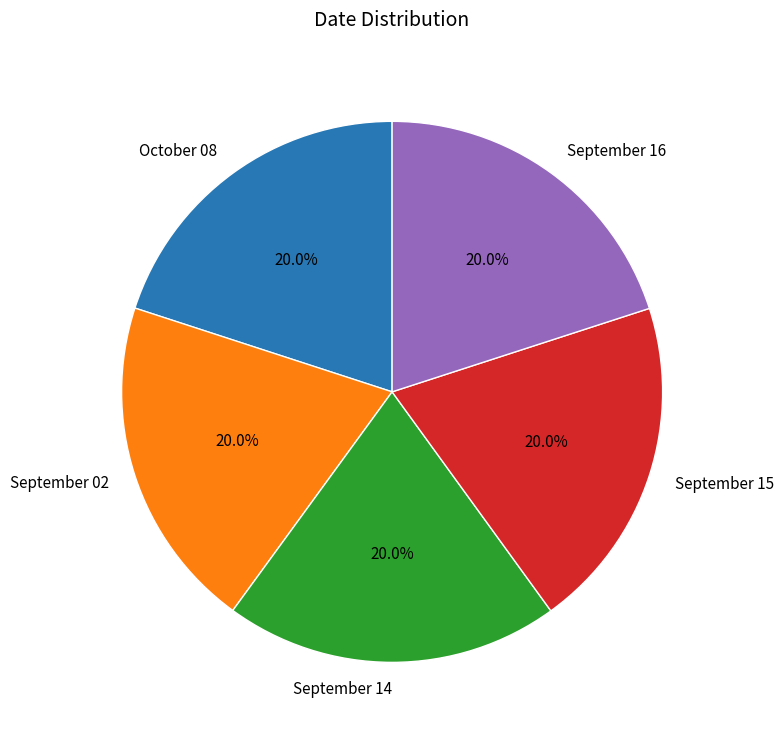

Does October 08 represent more than half of the total?

No